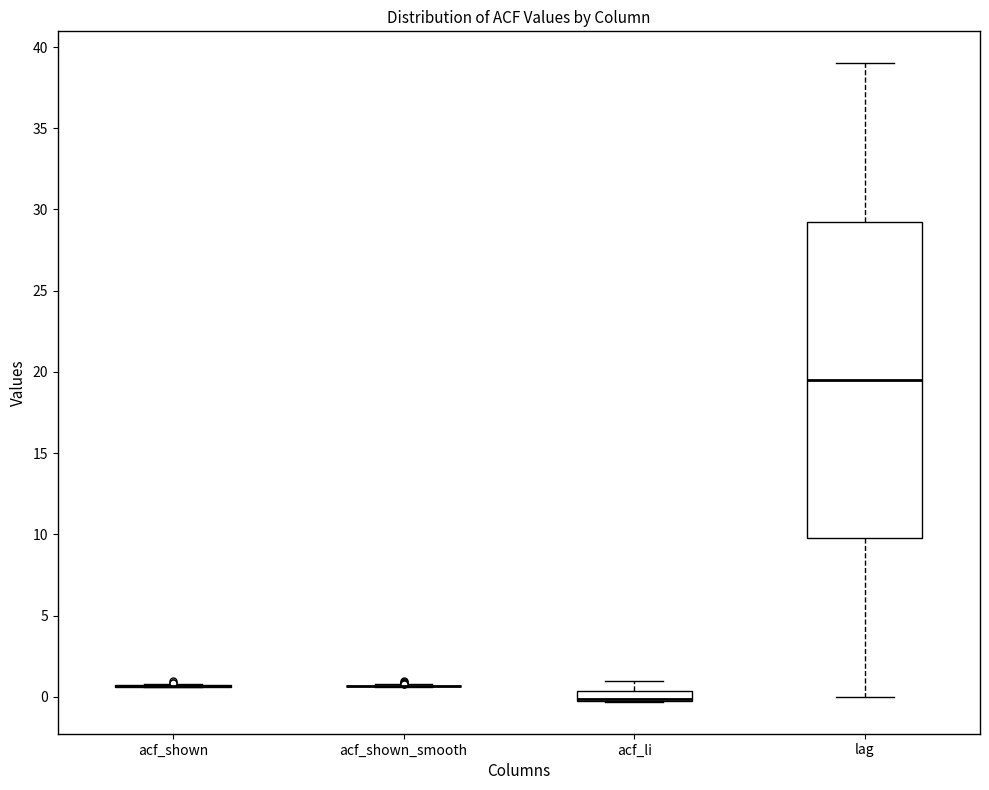

Where does the upper whisker of the box for acf_li end on the y-axis? The values are not printed on the chart, so give them approximately, as read against the axis.

1.0